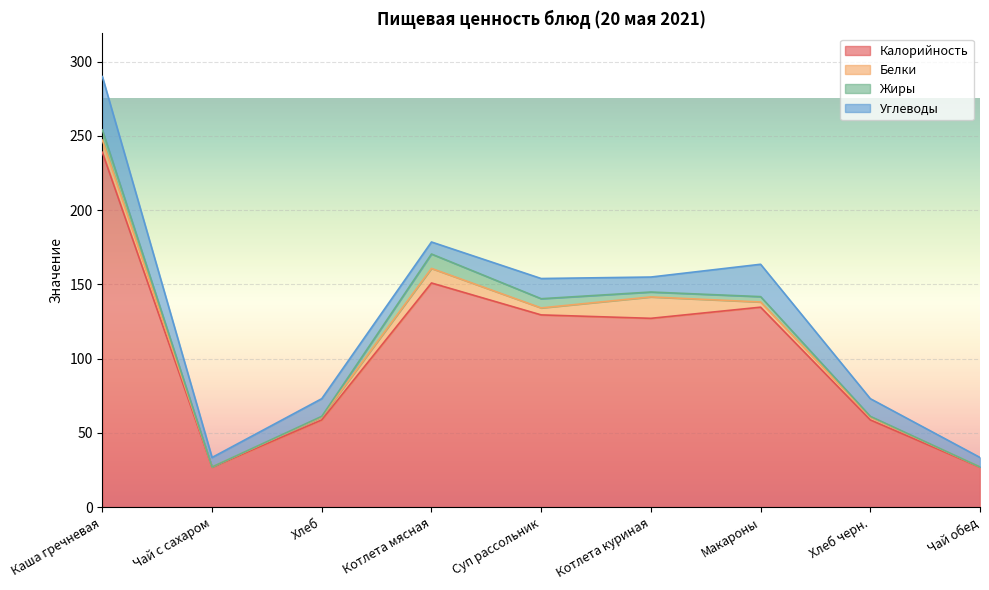

At which category is the sum across all series the highest?

Каша гречневая